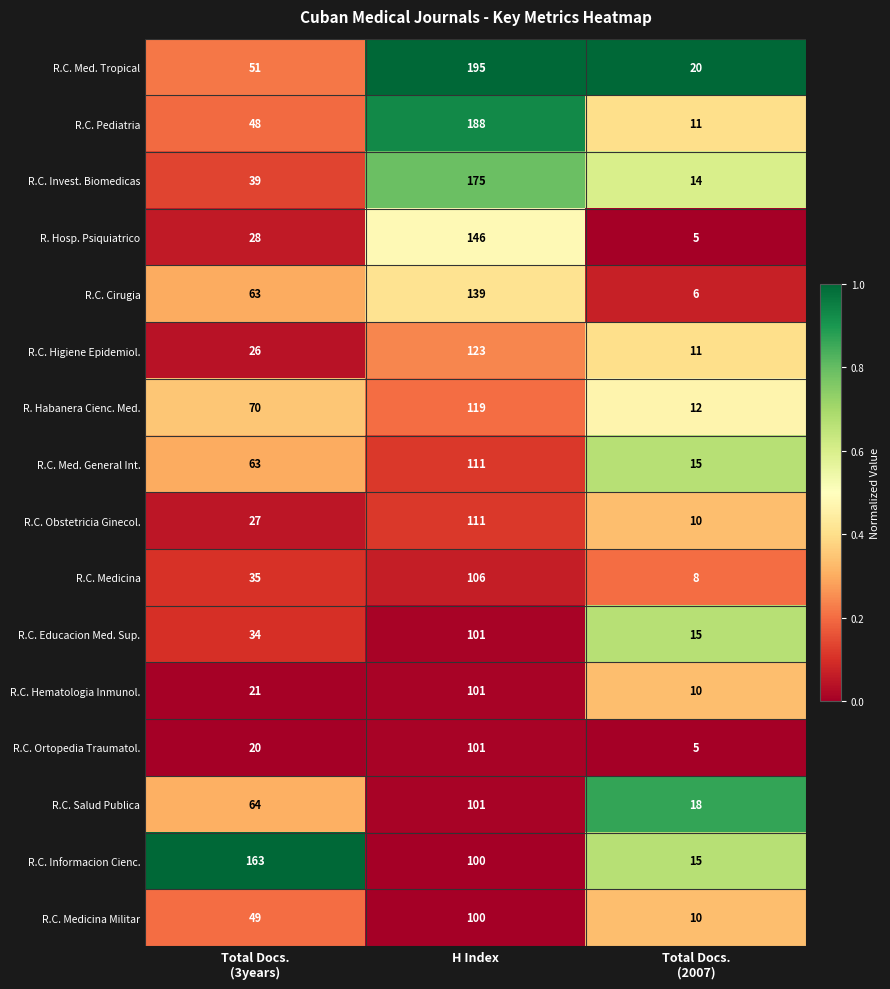

Which series has the widest spread of values?

R.C. Pediatria